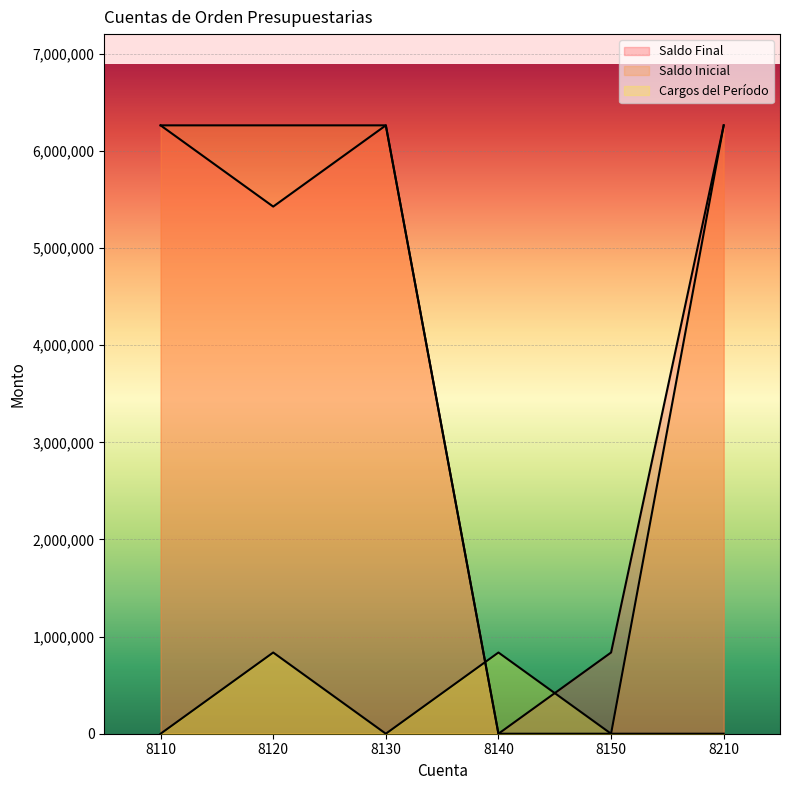

The Saldo Final series shows 9696289.6 at 8110. True or false?

False